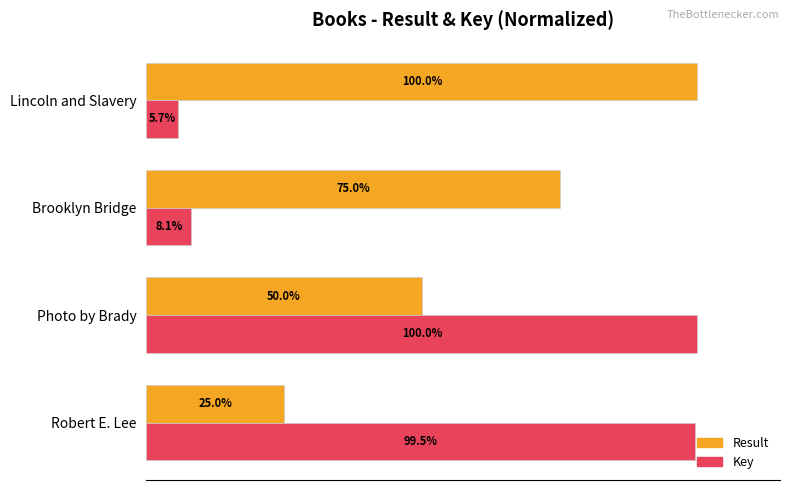

Is the value of Result at Photo by Brady greater than the value of Key at Robert E. Lee?

No